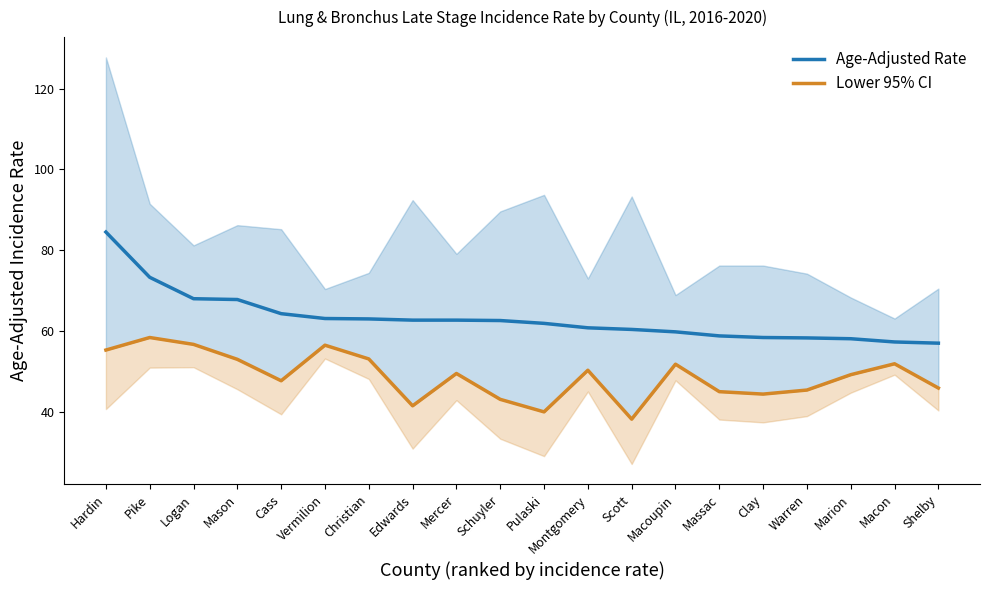

List the series in order of their overall mean, lowest first.

Lower 95% CI, Age-Adjusted Rate